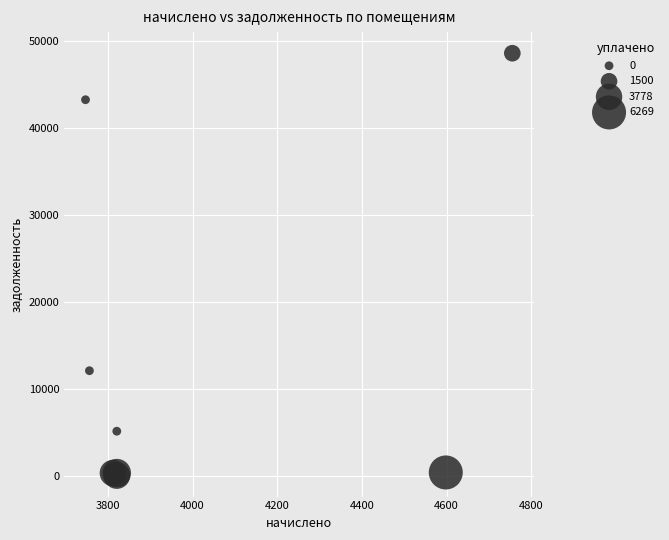

What Y value in the scatter plot is closest to 24330?

12093.4